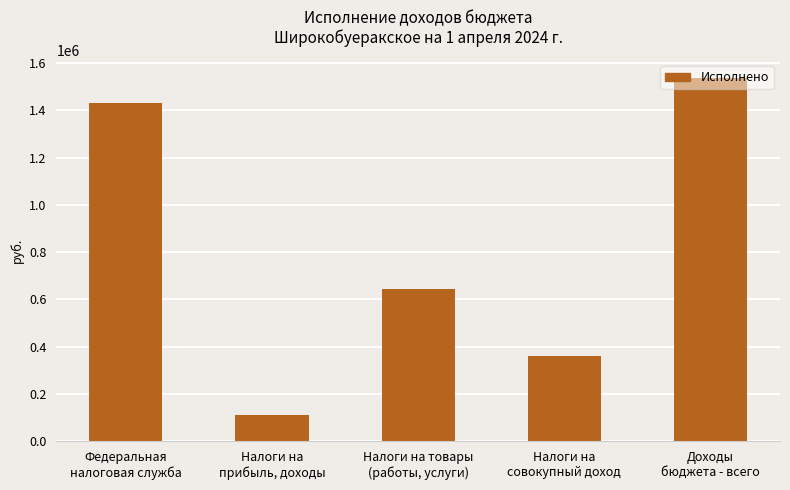

At which category does the chart reach its peak across all series?

Доходы
бюджета - всего